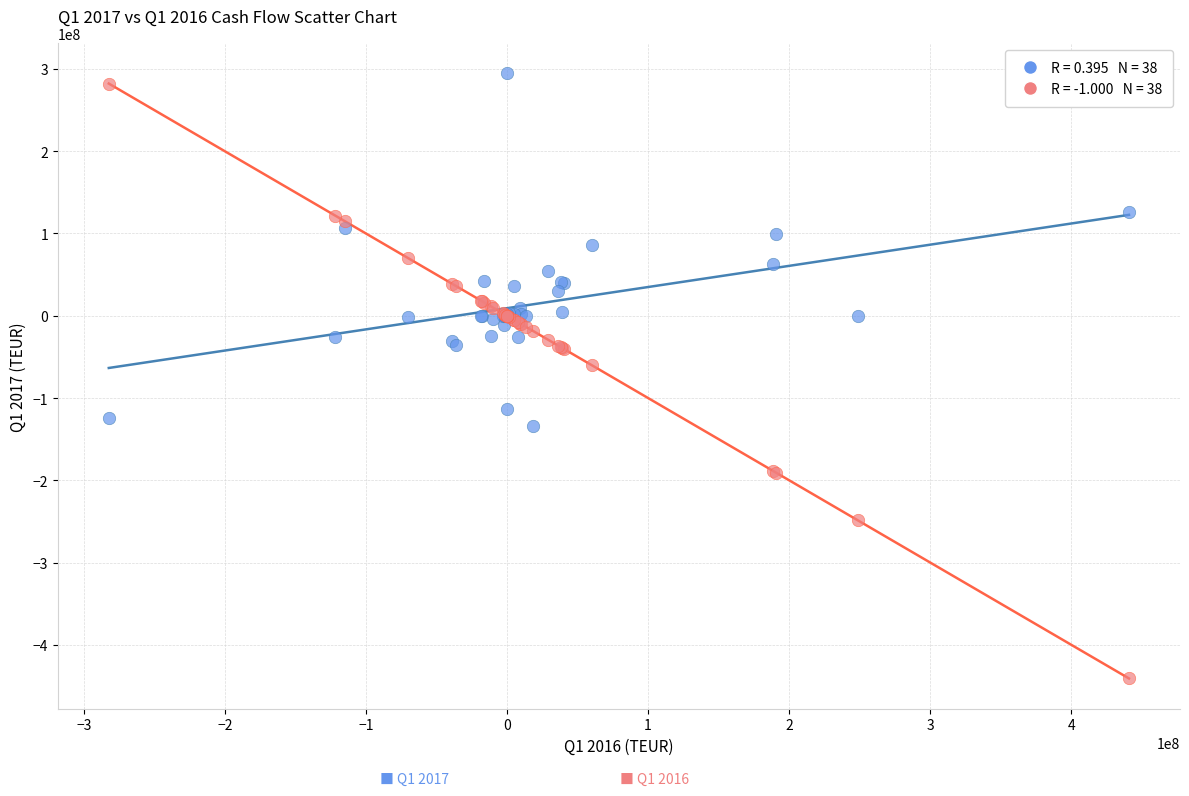

Across all series, what Y value is closest to -72960000?

-60070000